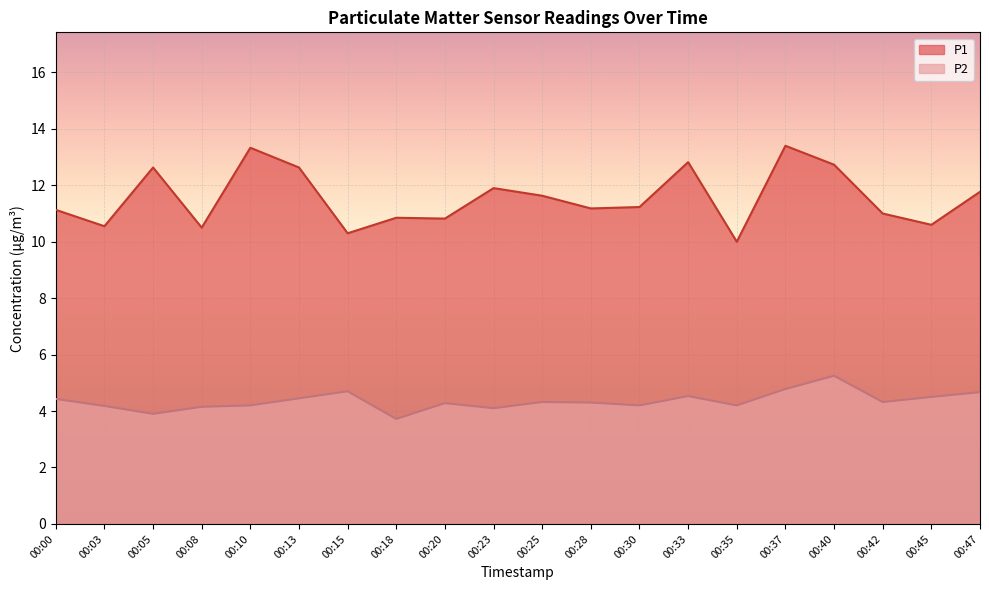

What is the value of the P1 point at the 16th from the left?

13.4